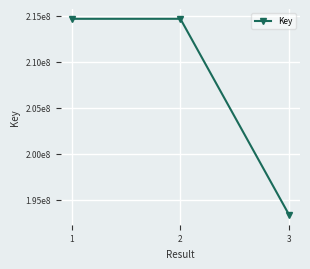

Does the chart display data point markers on the line(s)?

Yes